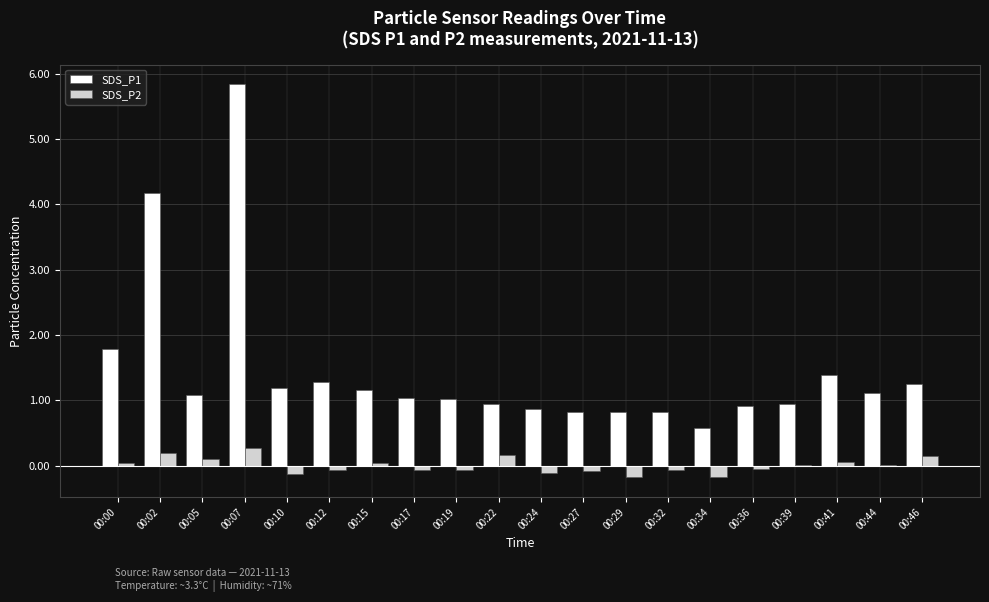

What is the maximum value for SDS_P1?

5.8